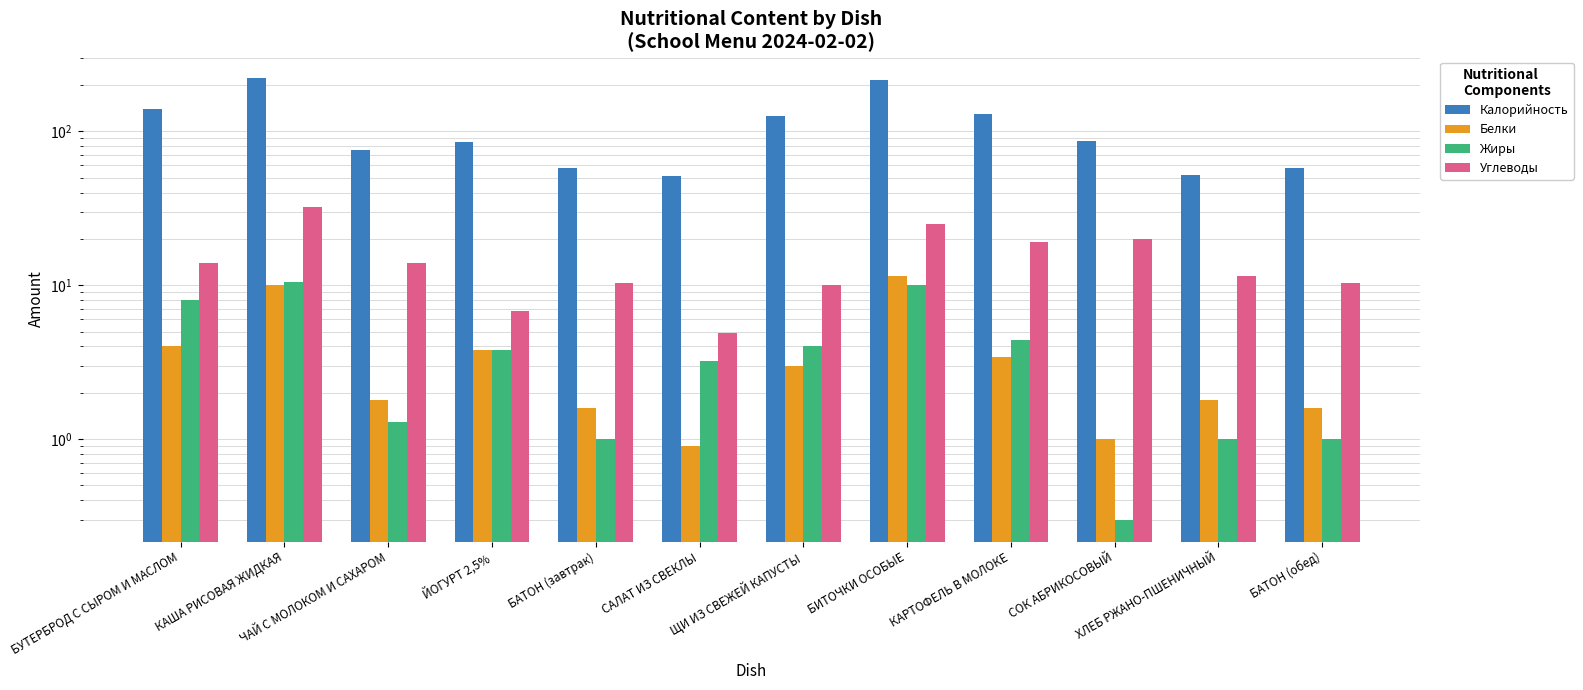

What are all the series names shown in the legend?

Калорийность, Белки, Жиры, Углеводы